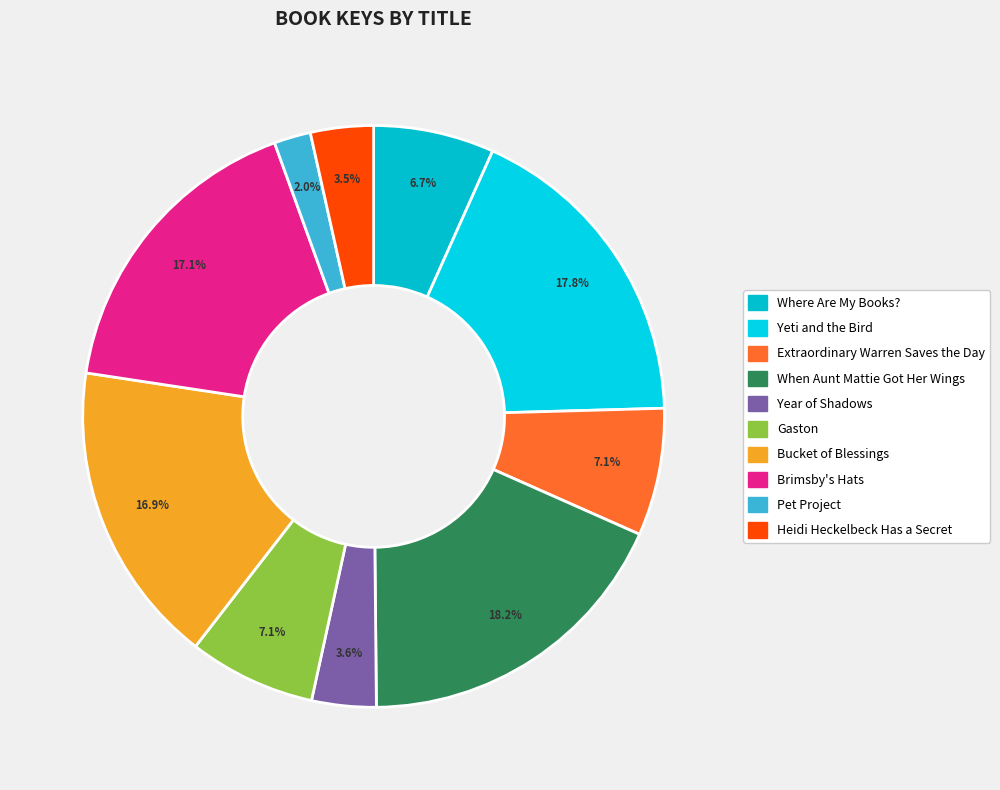

To the nearest percent, what portion does Year of Shadows represent?

4%